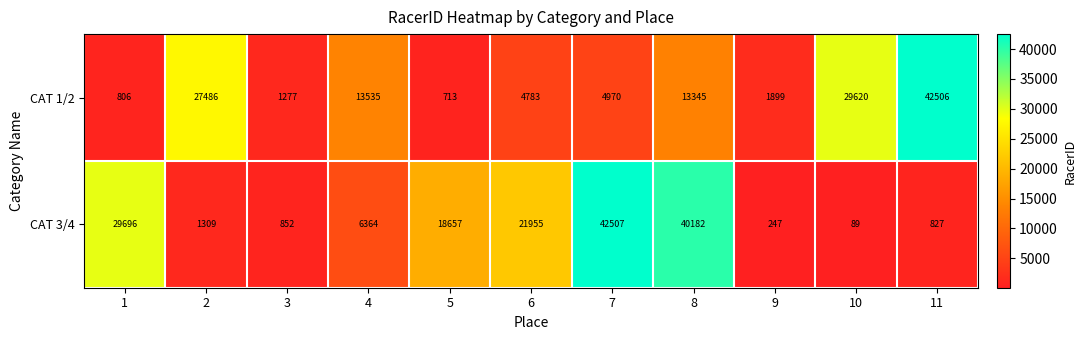

Reading left to right, what are all the values shown in this chart?

CAT 1/2: 806	27486	1277	13535	713	4783	4970	13345	1899	29620	42506
CAT 3/4: 29696	1309	852	6364	18657	21955	42507	40182	247	89	827